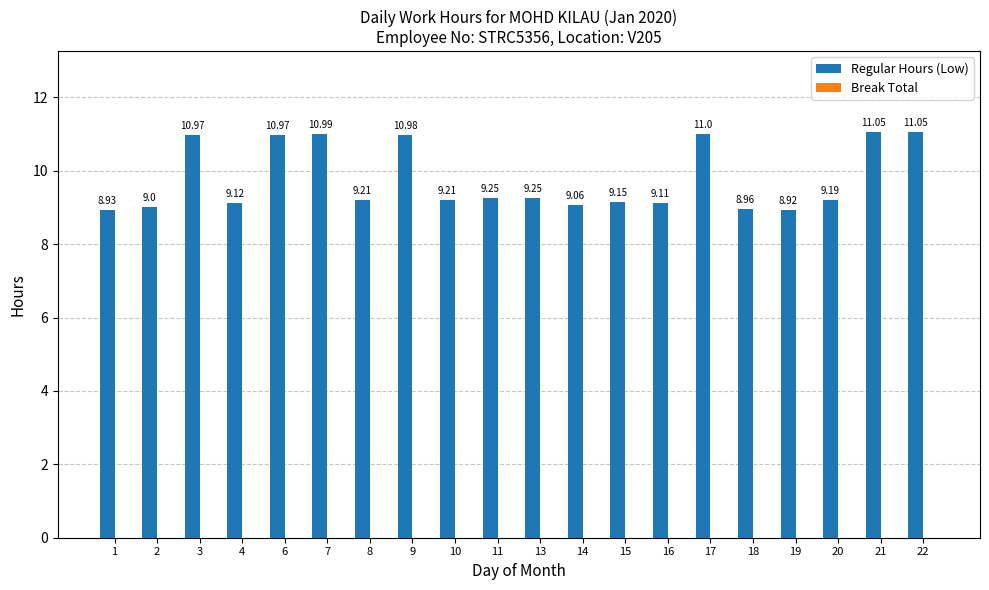

Between 22 and 19, which is larger?

22